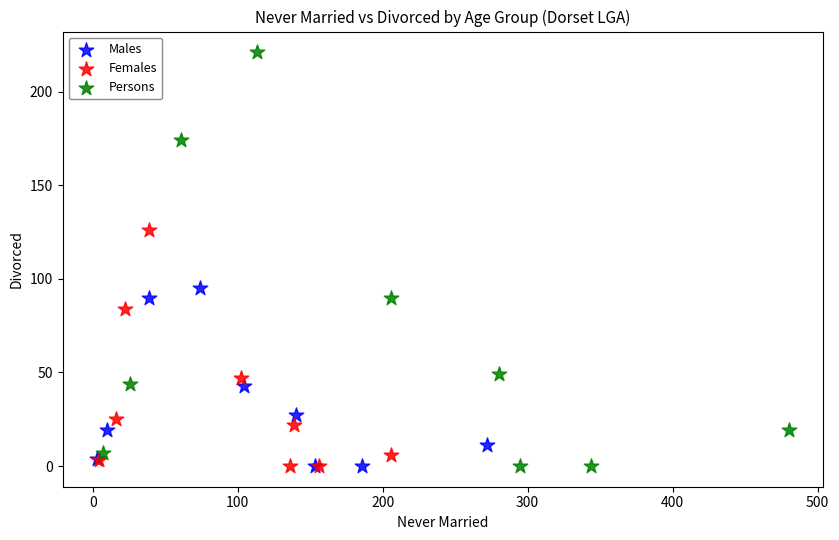

Which series has the widest spread of Y values?

Persons